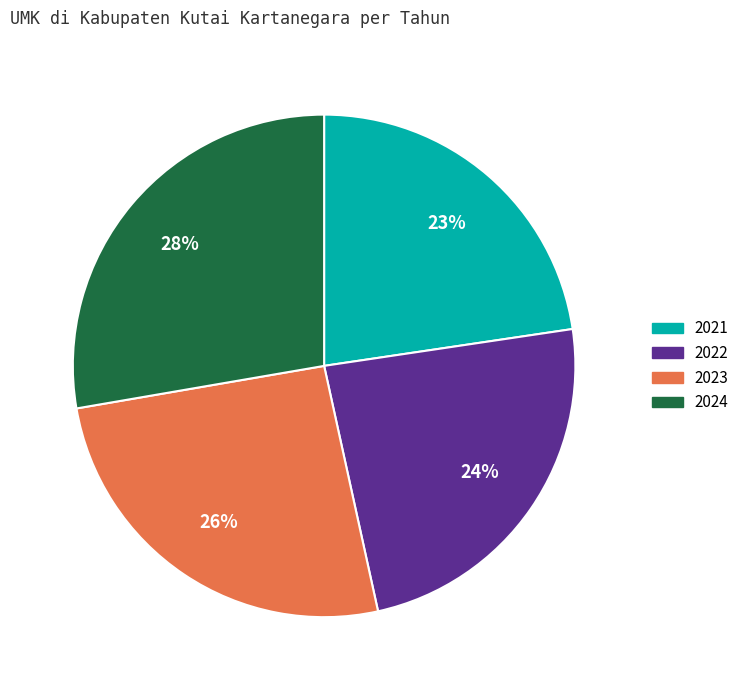

To the nearest percent, what percentage of the pie is 2024?

28%